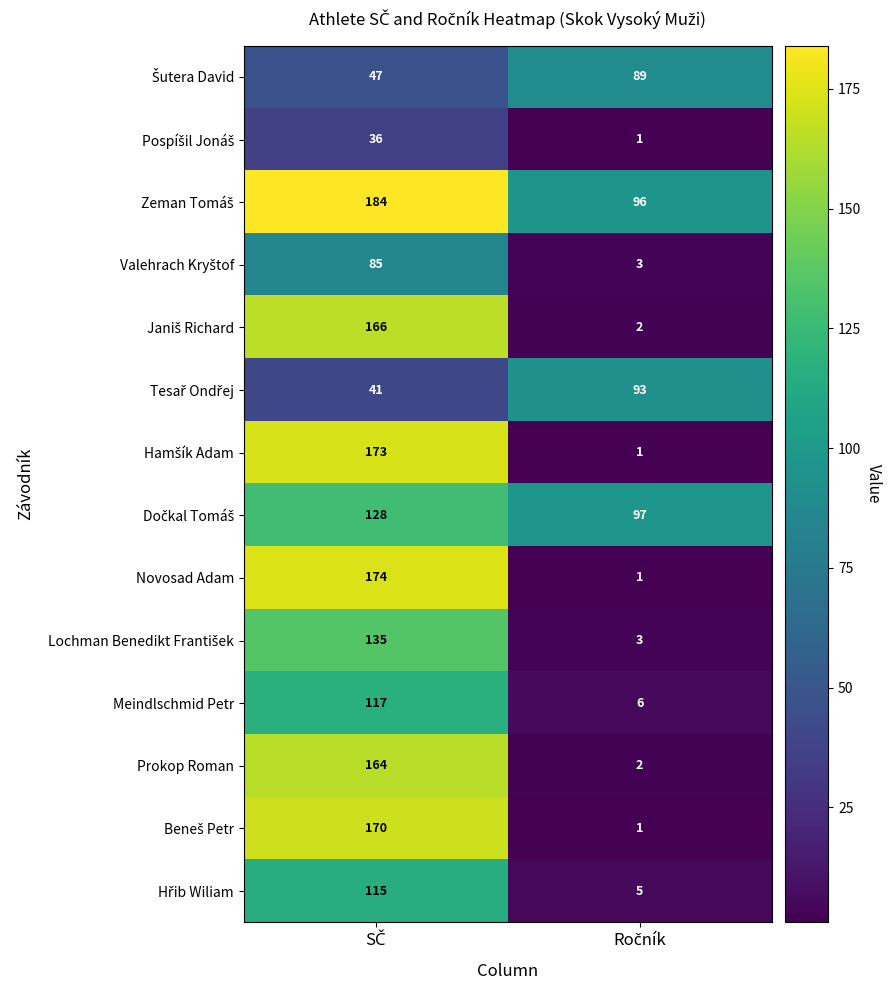

Which series has the widest spread of values?

Novosad Adam